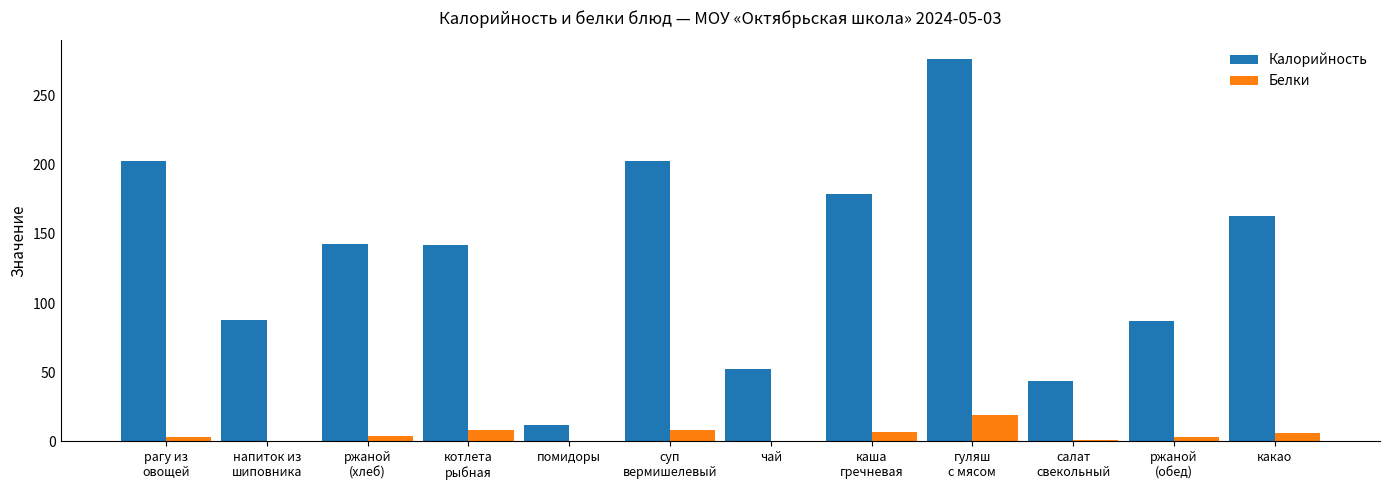

Which series changed the most between помидоры and какао?

Калорийность